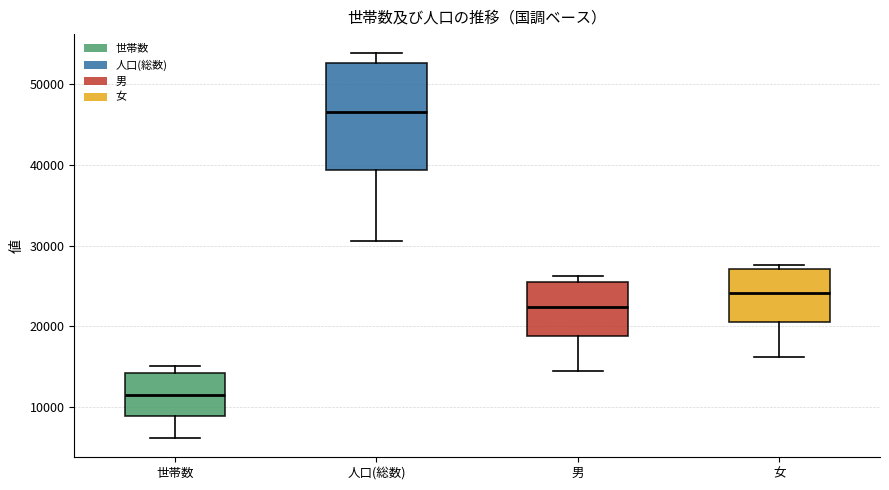

Reading left to right, read every box against the y-axis: the position of its median line, the range the box covers, and the ends of its whiskers. The values are not printed on the chart, so give them approximately, as read against the axis.

世帯数: median 11000, box 9000 to 14000, whiskers 6000 to 15000
人口(総数): median 47000, box 39000 to 53000, whiskers 31000 to 54000
男: median 22000, box 19000 to 26000, whiskers 14000 to 26000 (just above the box's upper edge)
女: median 24000, box 20000 to 27000, whiskers 16000 to 28000